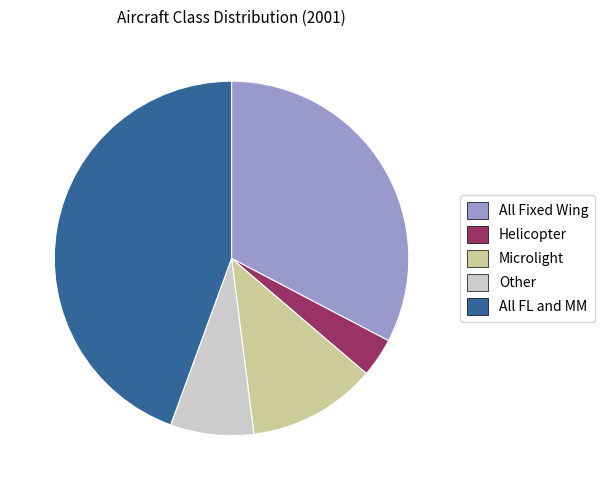

Rank the categories by value from highest to lowest.

All FL and MM, All Fixed Wing, Microlight, Other, Helicopter